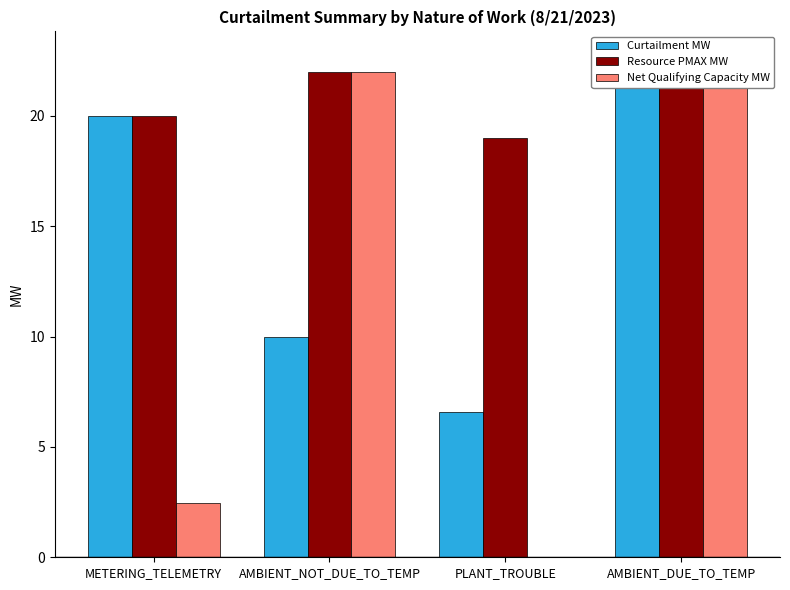

How many positive values does the Net Qualifying Capacity MW series have?

3